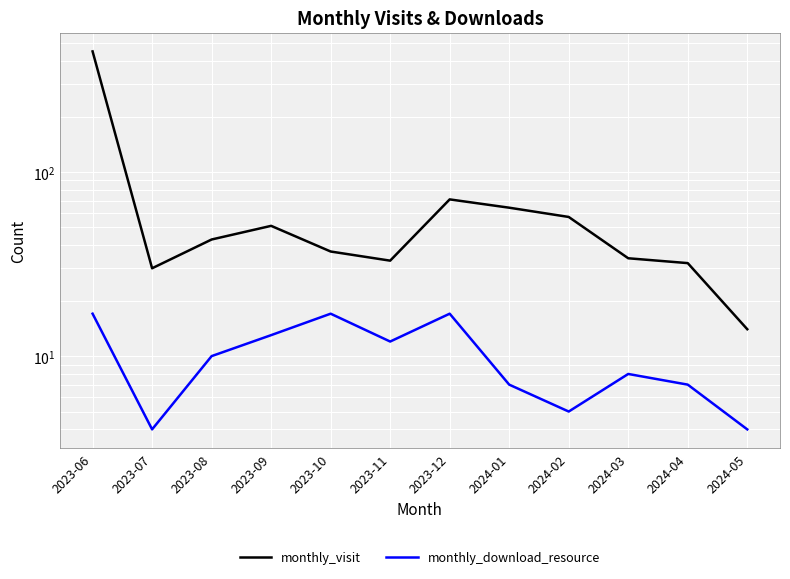

True or false: monthly_download_resource has more than 1 interior local peaks.

True